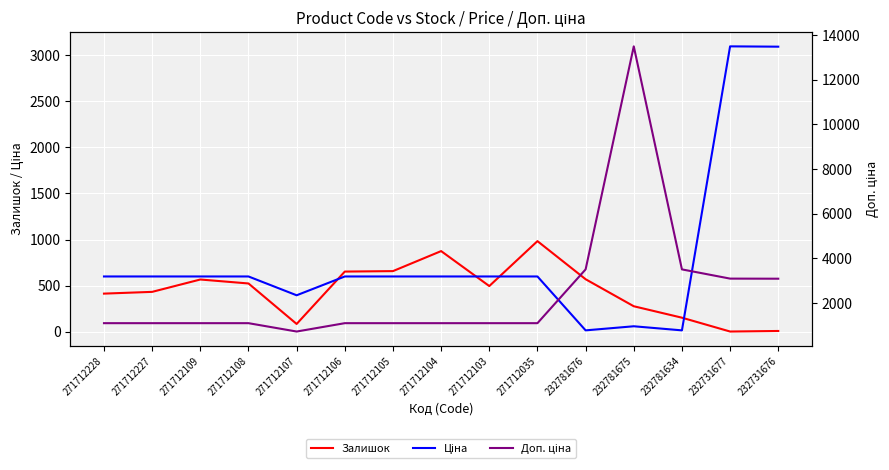

True or false: Доп. ціна has a value of 1100.0 at 271712105.

True